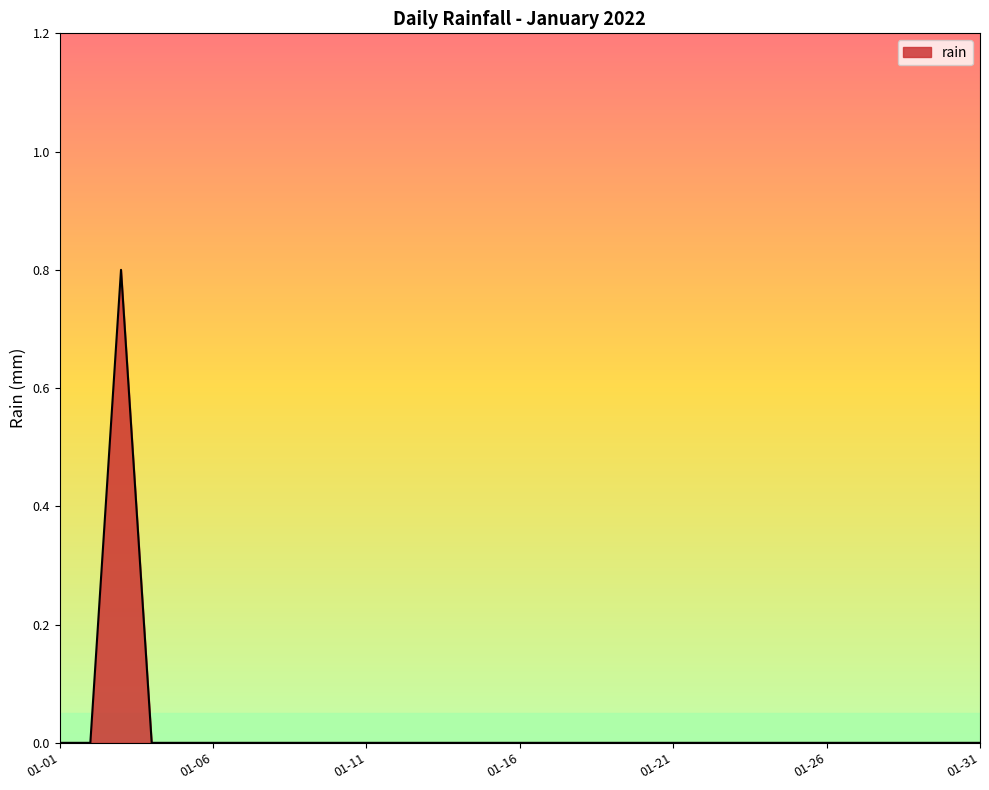

What is the greatest value displayed?

0.8